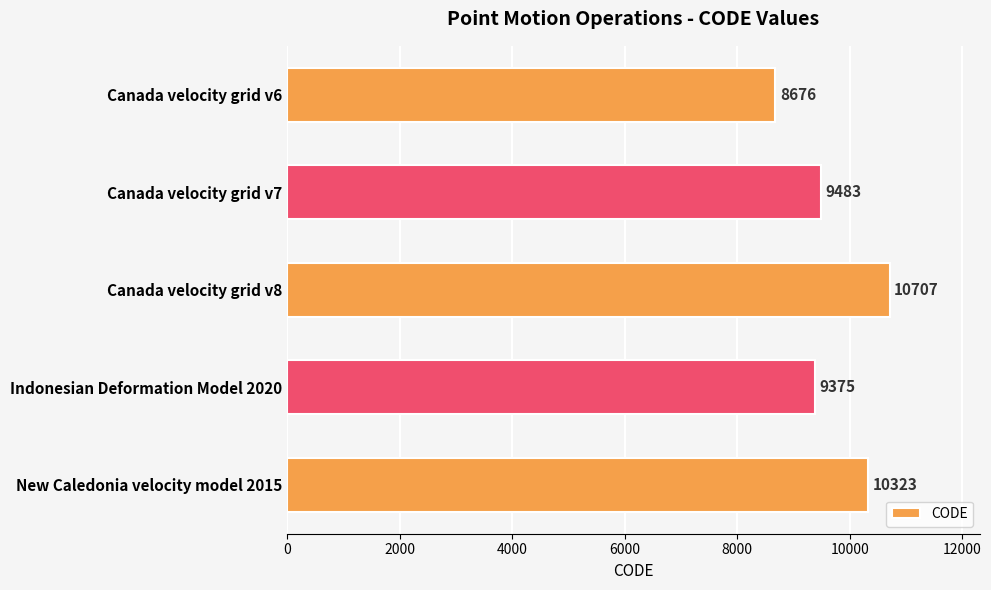

Reading top to bottom, list all the values displayed in this chart.

Canada velocity grid v6=8676	Canada velocity grid v7=9483	Canada velocity grid v8=10707	Indonesian Deformation Model 2020=9375	New Caledonia velocity model 2015=10323